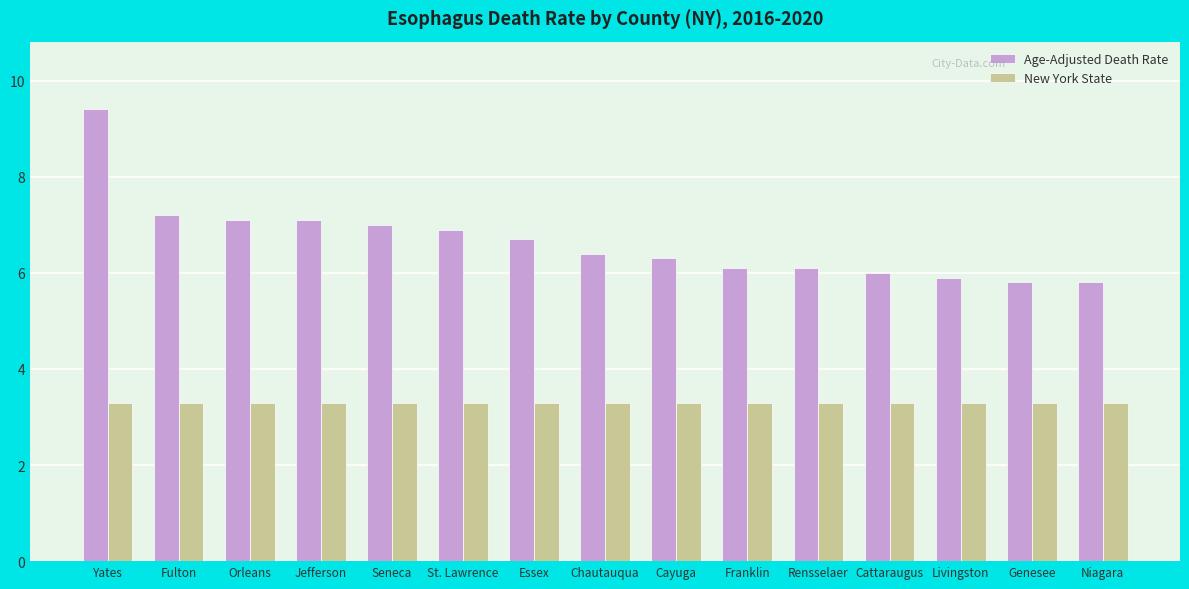

What is the sum of the New York State values at Chautauqua and Livingston?

6.6